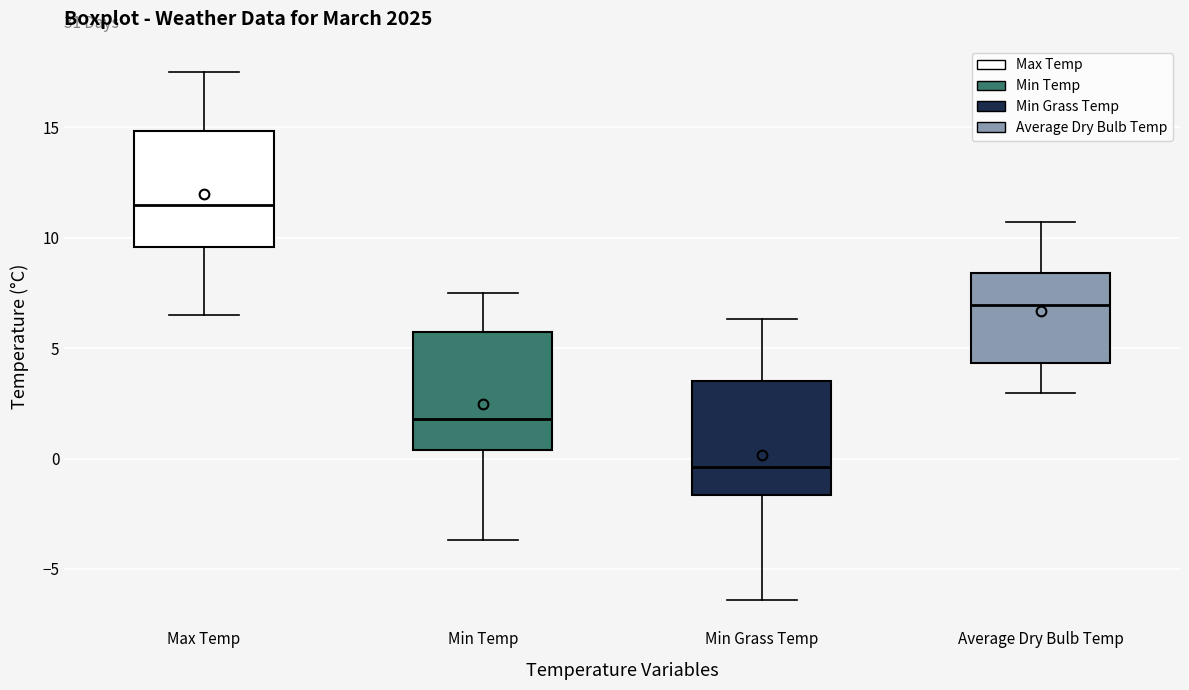

Reading left to right, transcribe this box plot: for each box, give where its median line is, the range the box spans, and where its two whiskers end, as read against the y-axis. The values are not printed on the chart, so give them approximately, as read against the axis.

Max Temp: median 11.5, box 9.5 to 15.0, whiskers 6.5 to 17.5
Min Temp: median 2.0, box 0.5 to 6.0, whiskers -3.5 to 7.5
Min Grass Temp: median -0.5, box -1.5 to 3.5, whiskers -6.5 to 6.5
Average Dry Bulb Temp: median 7.0, box 4.5 to 8.5, whiskers 3.0 to 10.5